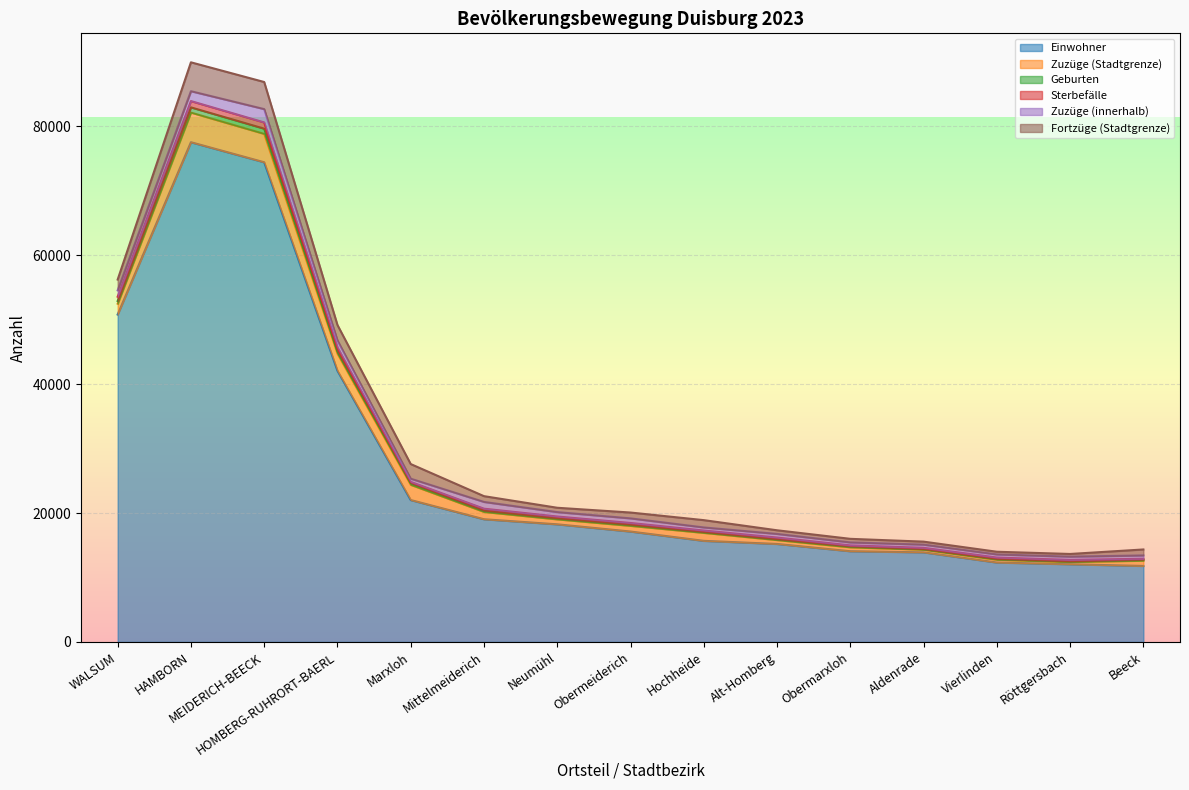

Which category has the highest value in the Einwohner series?

HAMBORN